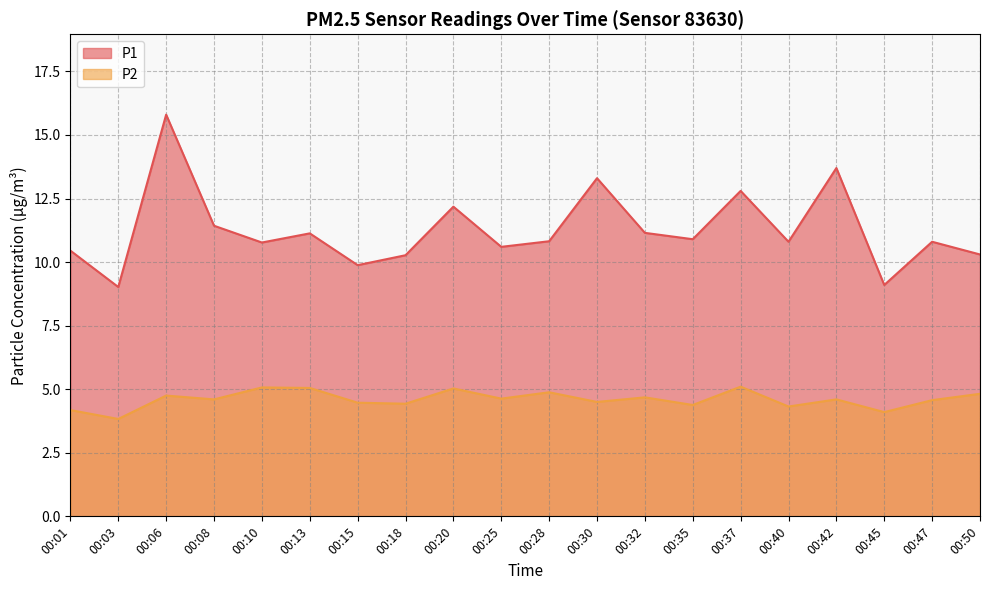

True or false: P1 and P2 cross at least once.

False